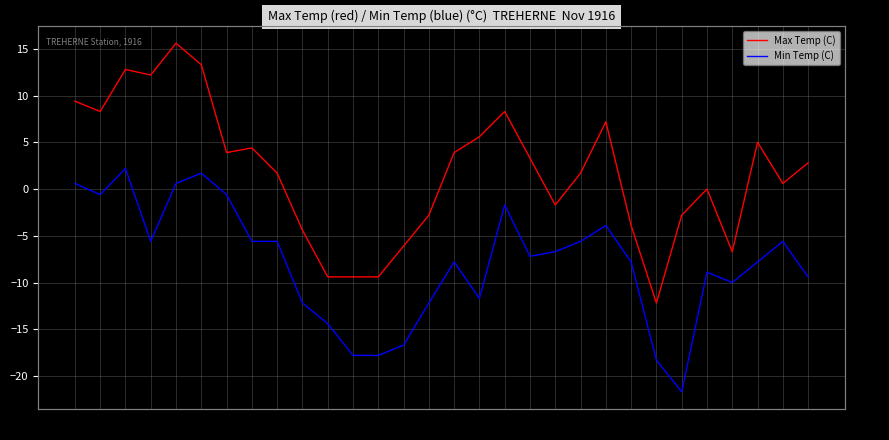

Which label corresponds to the largest value in the chart?

05